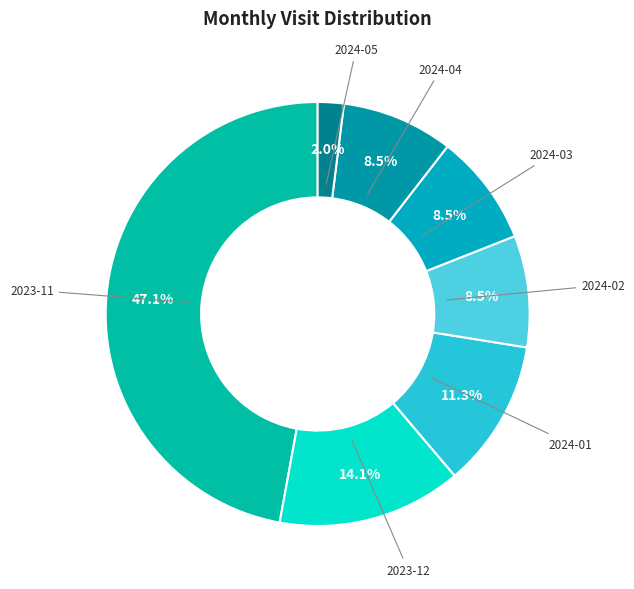

To the nearest percent, what portion does 2023-12 represent?

14%